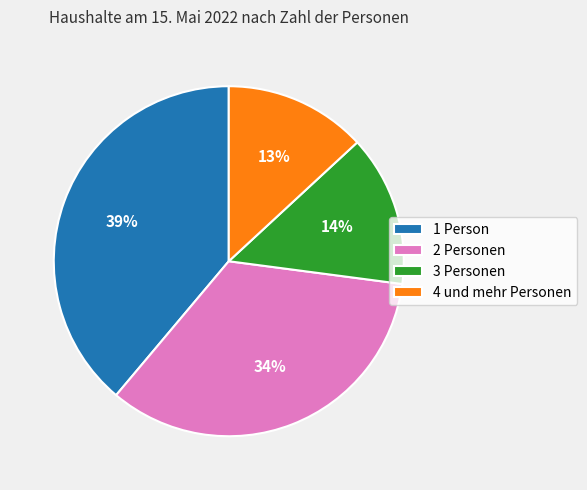

To the nearest percent, what is the average slice percentage?

25%